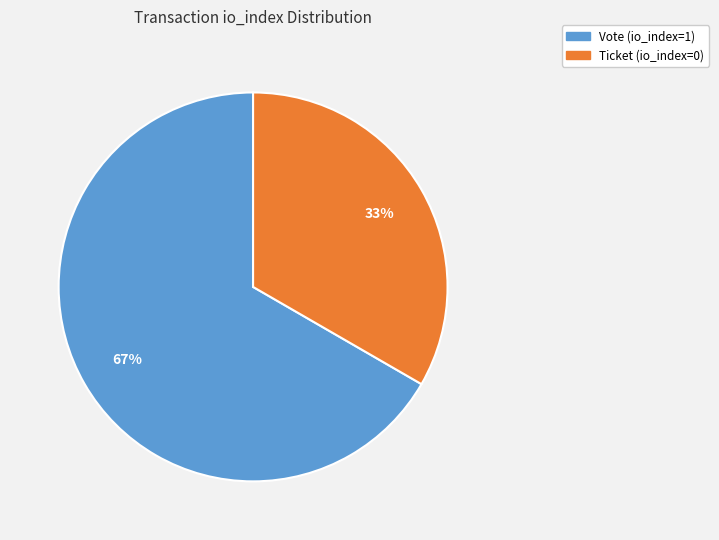

Count the number of slices in the pie.

2